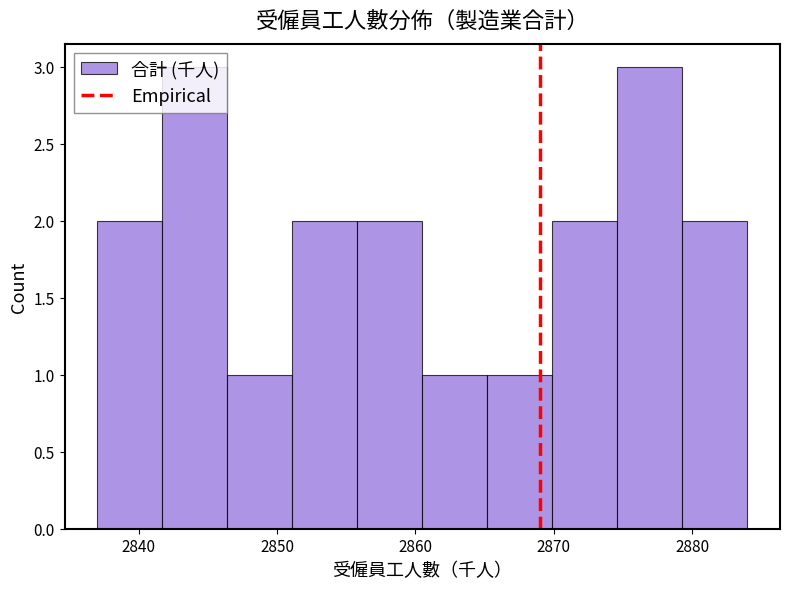

Reading left to right, list every bar in this chart as the range it spans on the x-axis followed by its height. Neither the bar edges nor the heights are printed on the chart, so give them approximately, as read against the axes.

2837.0 to 2841.7: 2
2841.7 to 2846.4: 3
2846.4 to 2851.1: 1
2851.1 to 2855.8: 2
2855.8 to 2860.5: 2
2860.5 to 2865.2: 1
2865.2 to 2869.9: 1
2869.9 to 2874.6: 2
2874.6 to 2879.3: 3
2879.3 to 2884.0: 2